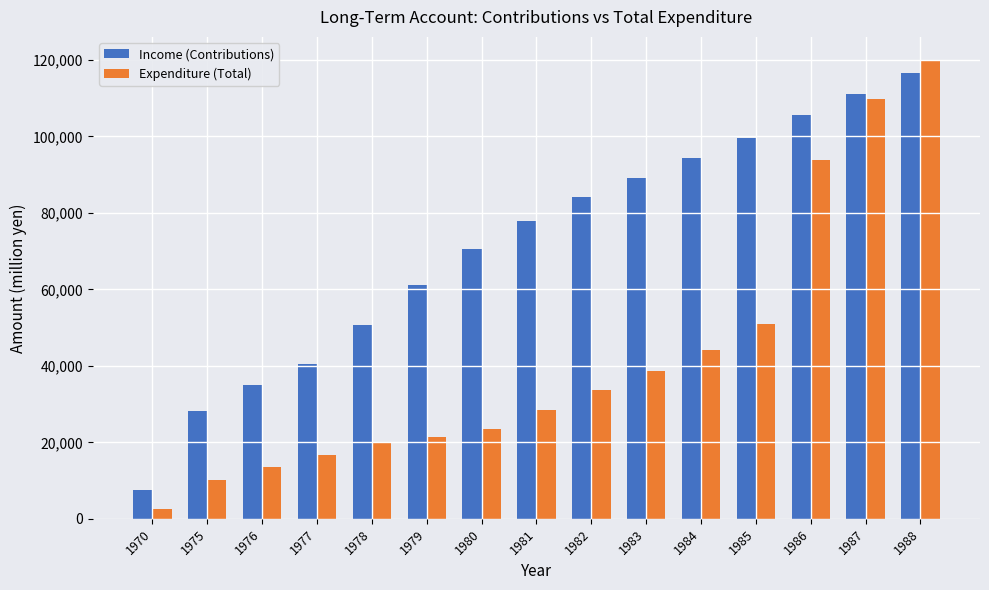

The value of Expenditure (Total) at 1982 is 14876. True or false?

False